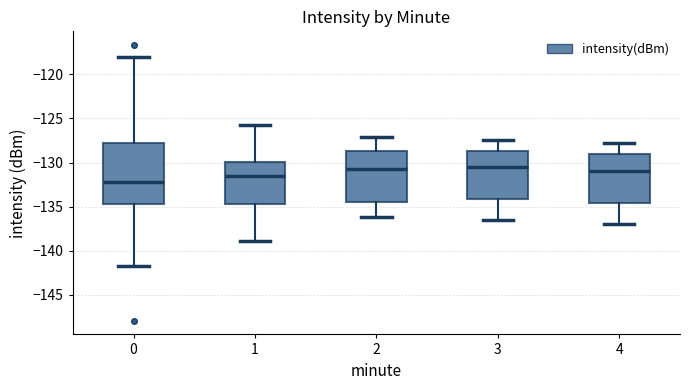

Reading left to right, read every box against the y-axis: the position of its median line, the range the box covers, and the ends of its whiskers. The values are not printed on the chart, so give them approximately, as read against the axis.

0: median -132.0, box -134.5 to -128.0, whiskers -141.5 to -118.0
1: median -131.5, box -134.5 to -130.0, whiskers -139.0 to -126.0
2: median -130.5, box -134.5 to -128.5, whiskers -136.0 to -127.0
3: median -130.5, box -134.0 to -128.5, whiskers -136.5 to -127.5
4: median -131.0, box -134.5 to -129.0, whiskers -137.0 to -128.0